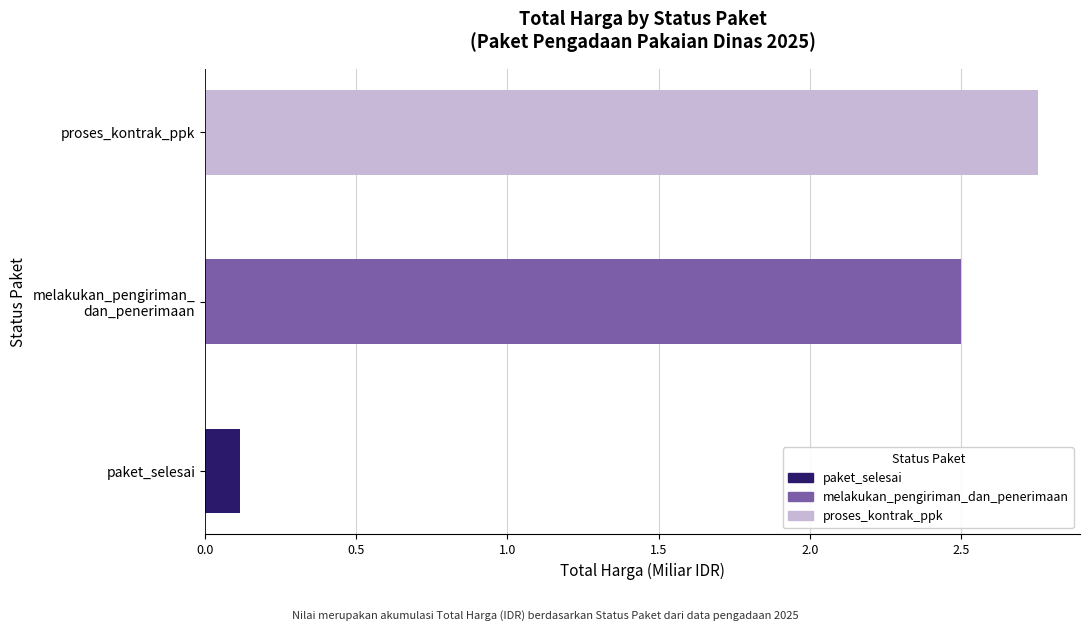

What is the average value?

1.8